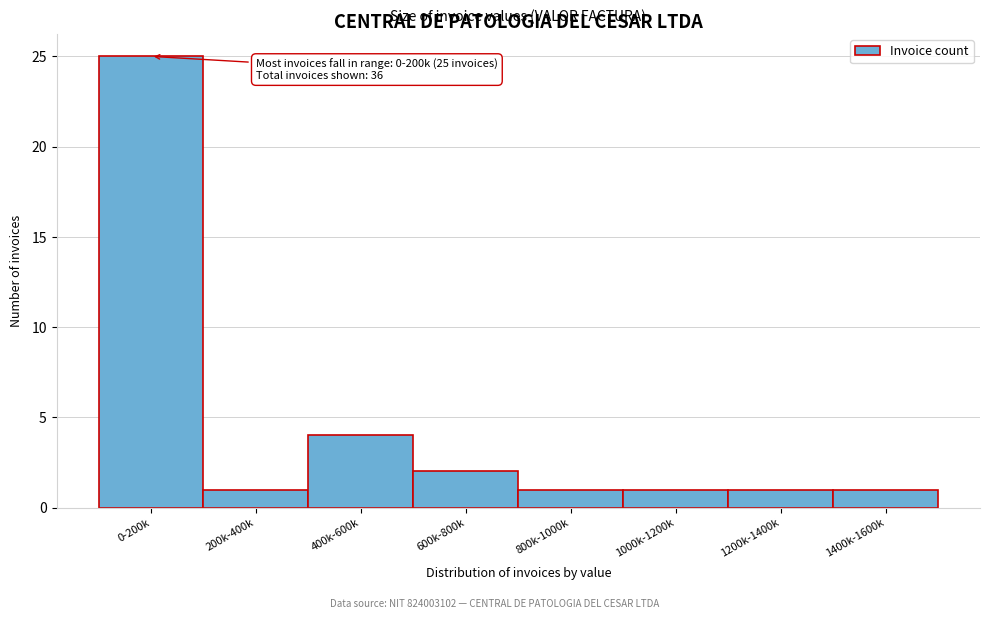

Reading left to right, extract all data points from this chart.

25	1	4	2	1	1	1	1